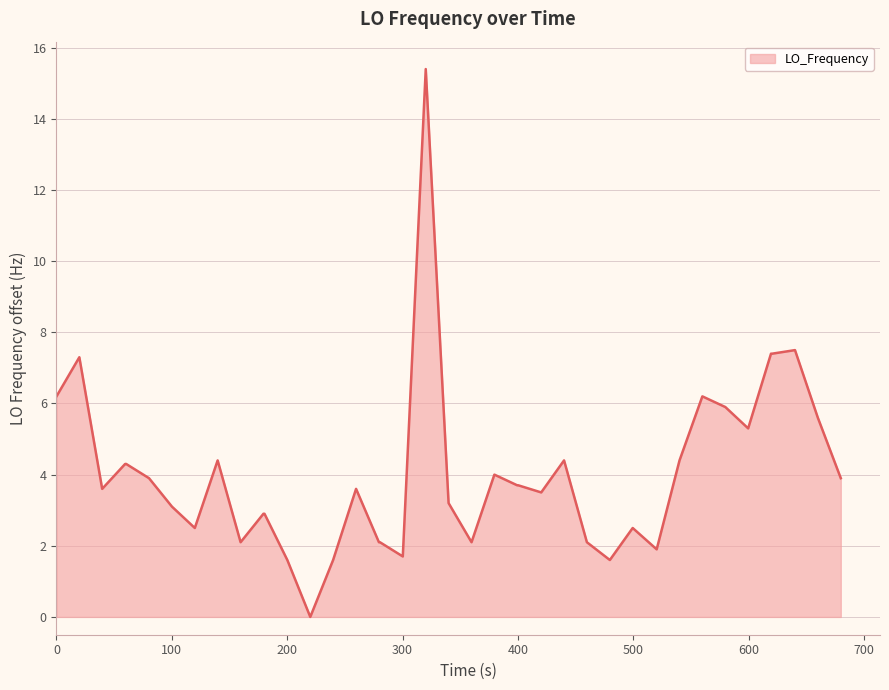

What is the maximum value shown in the chart?

15.4